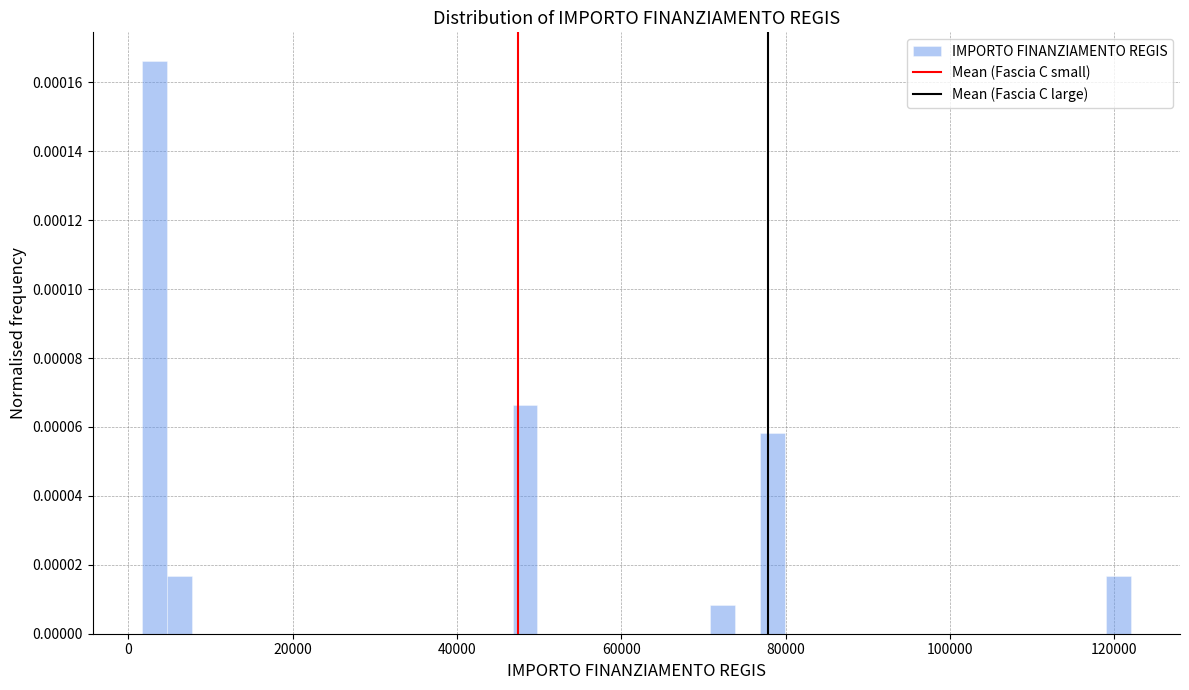

Around what value on the x-axis is the tallest bar? Give the approximate position of its centre, as read against the axis.

4000